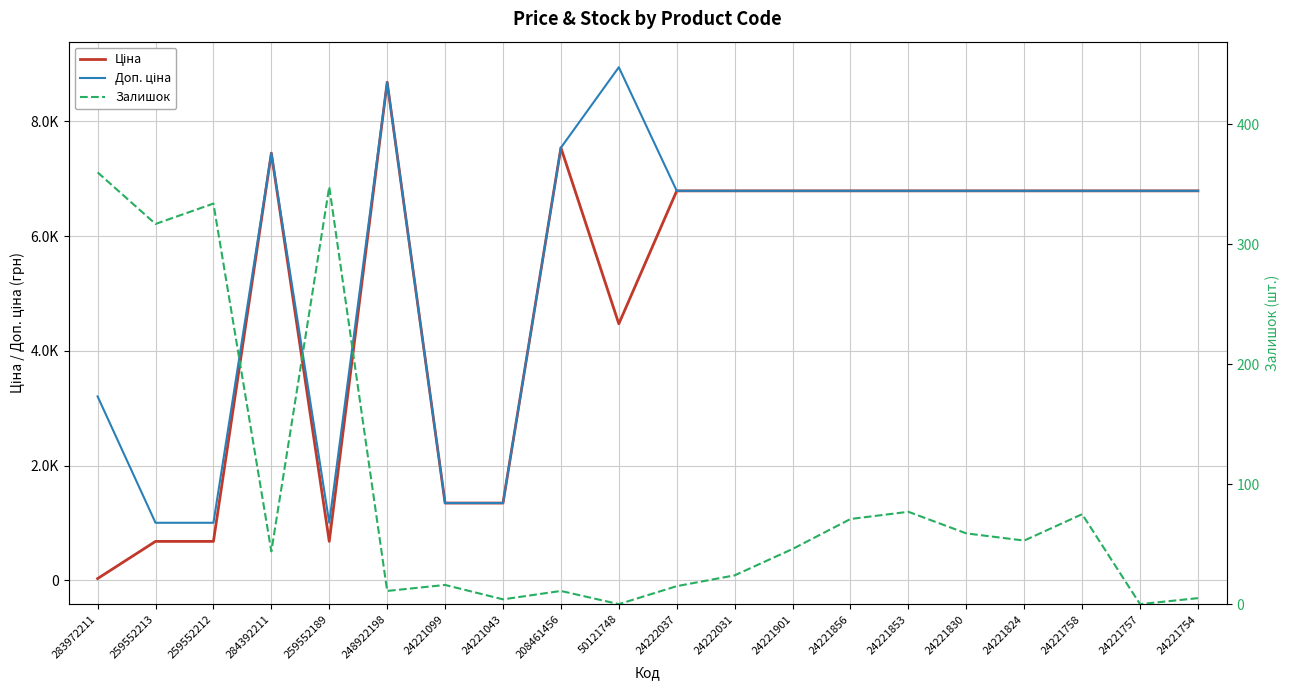

Where is the first local minimum for Ціна?

259552189